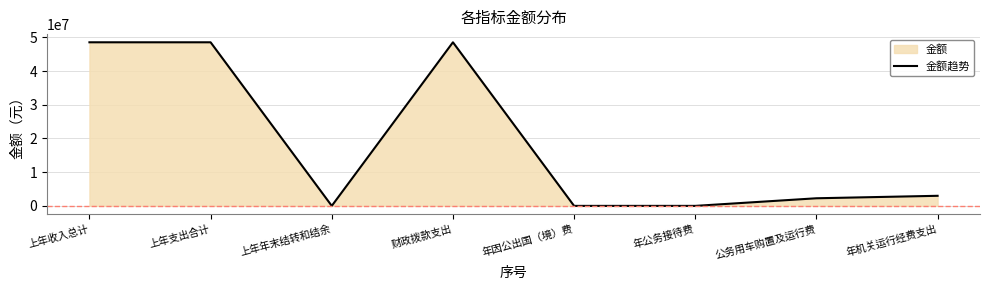

What is the change in value from 公务用车购置及运行费 to 年机关运行经费支出?

+732678.2